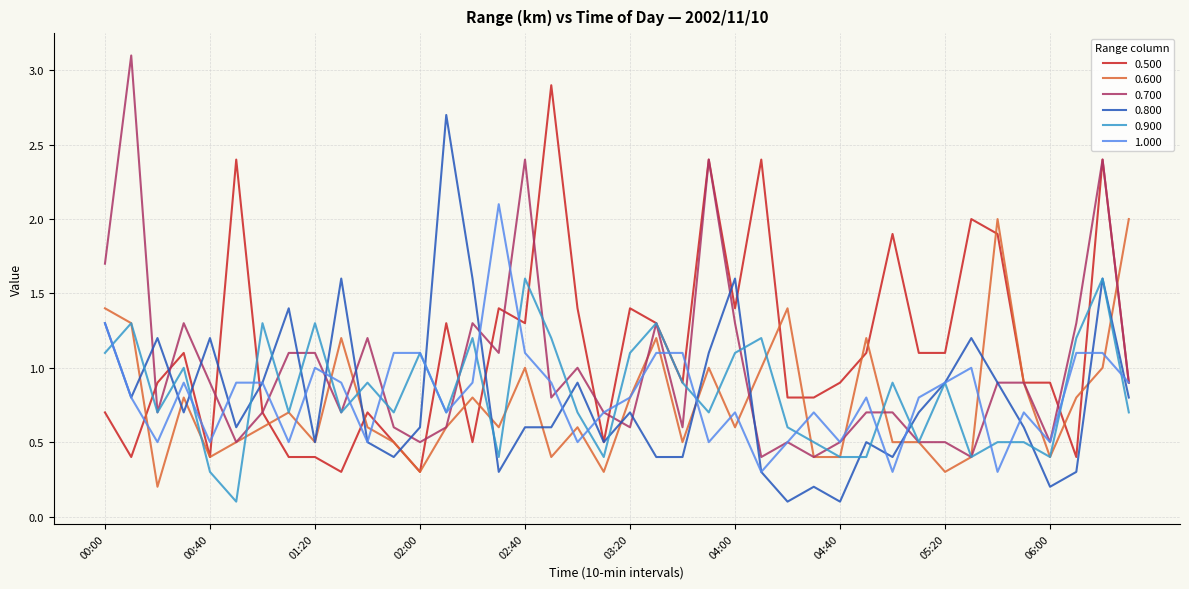

At how many categories does at least one series exceed 1?

35